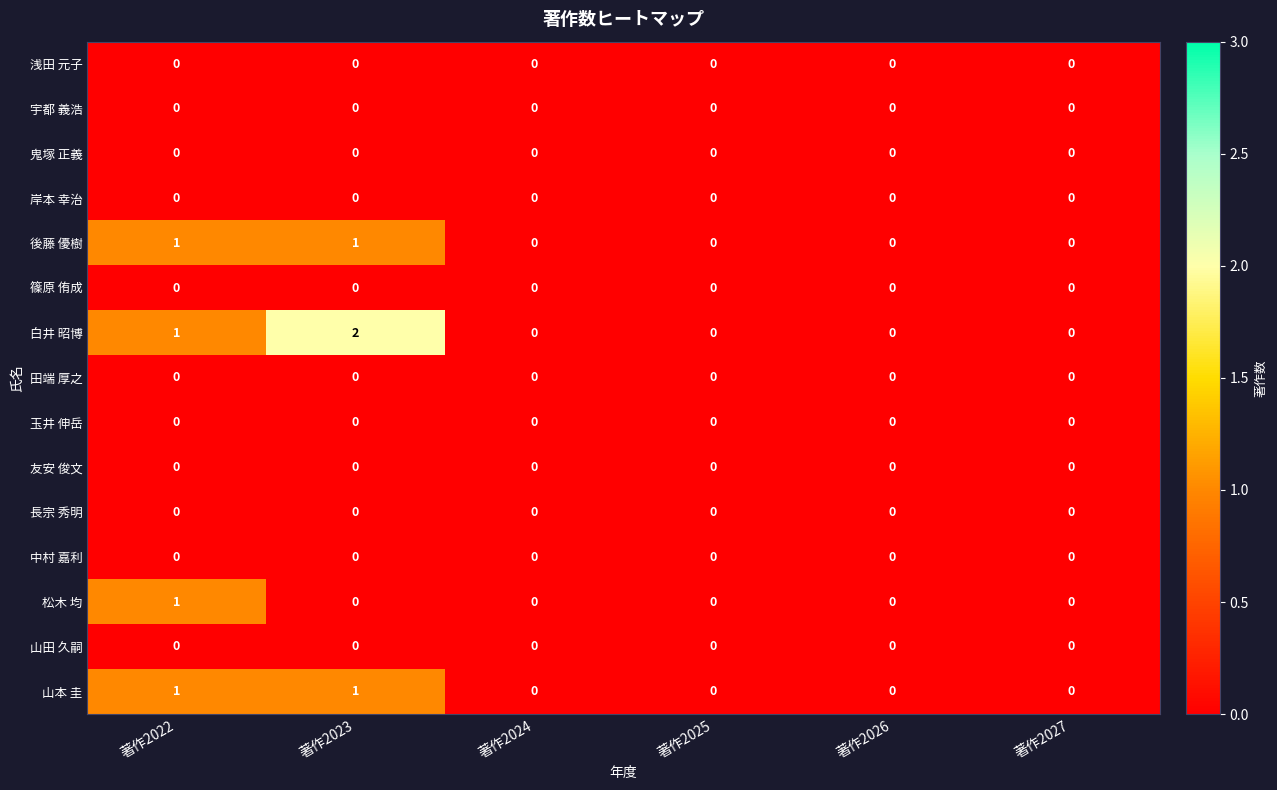

Which category has the highest value across all series?

著作2023